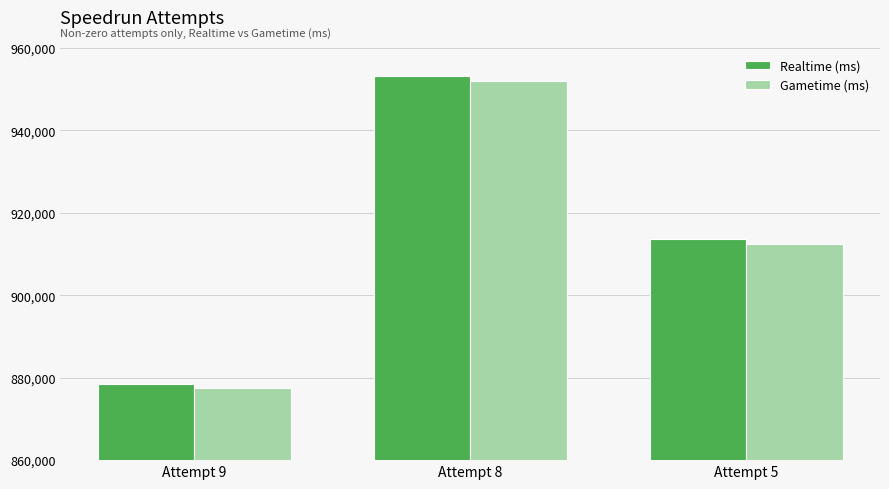

At how many categories does at least one series exceed 933031?

1